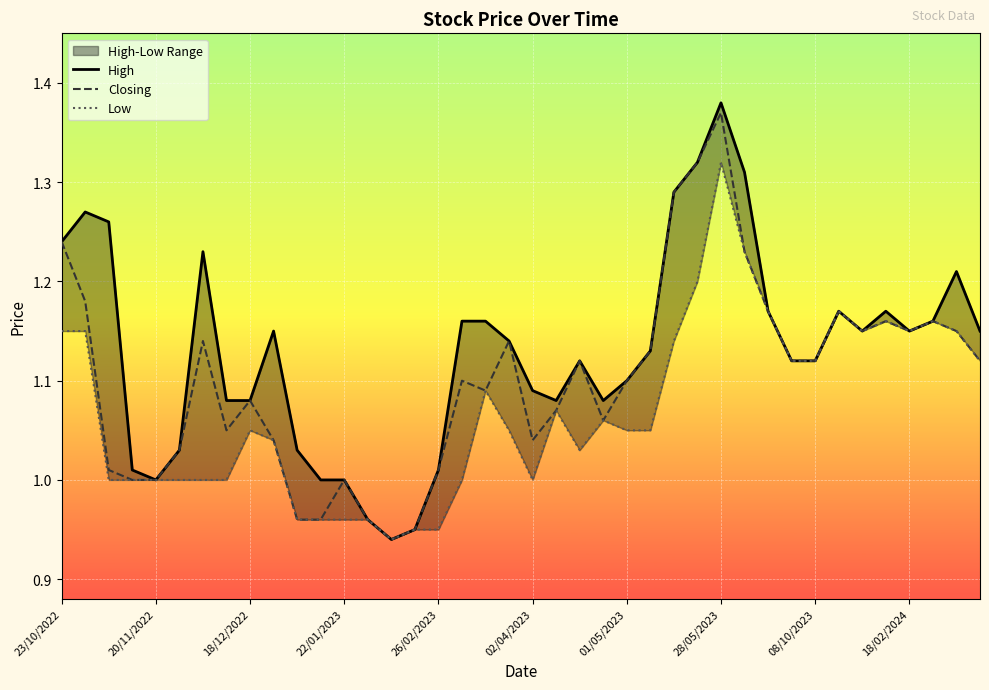

True or false: High has more than 0 interior local peaks.

True